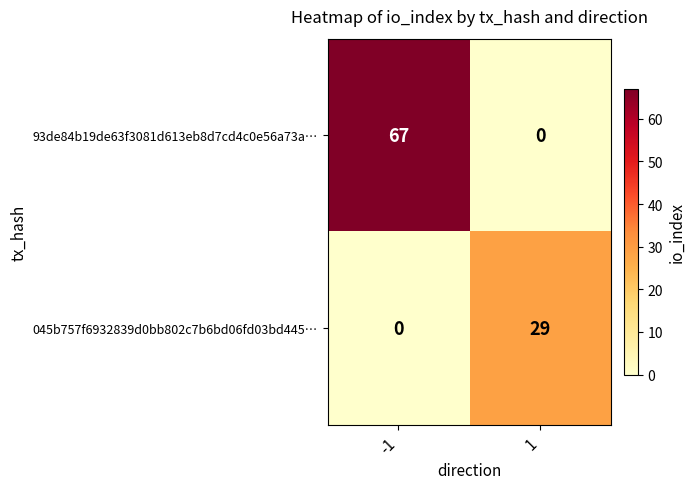

What is the difference between the 93de84b19de63f3081d613eb8d7cd4c0e56a73a… values at -1 and 1?

67